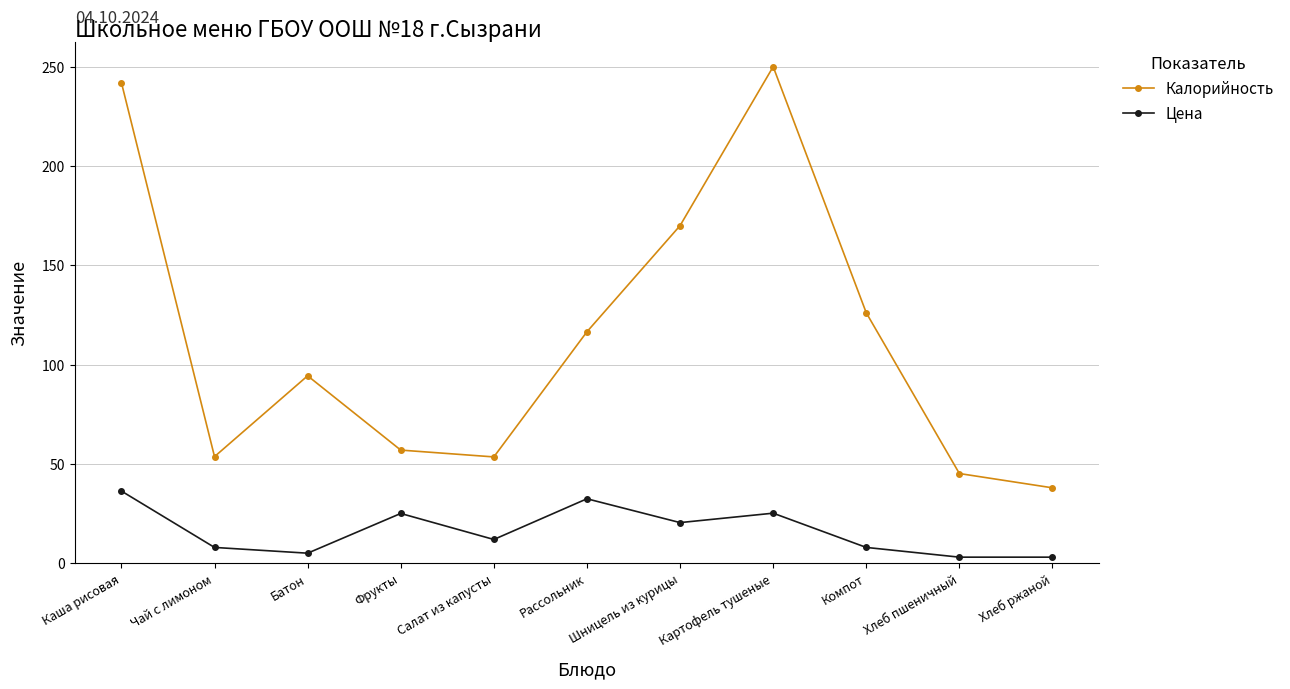

What is the label of the 2nd point from the right?

Хлеб пшеничный